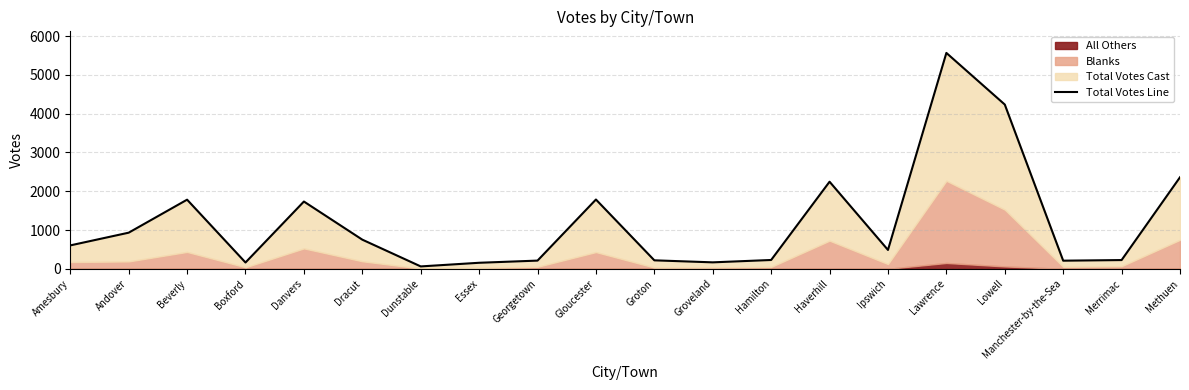

How many points are lower than both their immediate neighbors (excluding endpoints)?

5